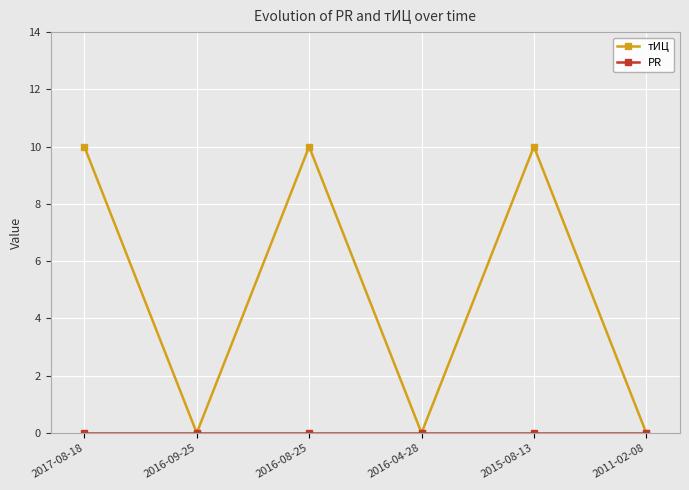

At how many categories does at least one series exceed 2?

3